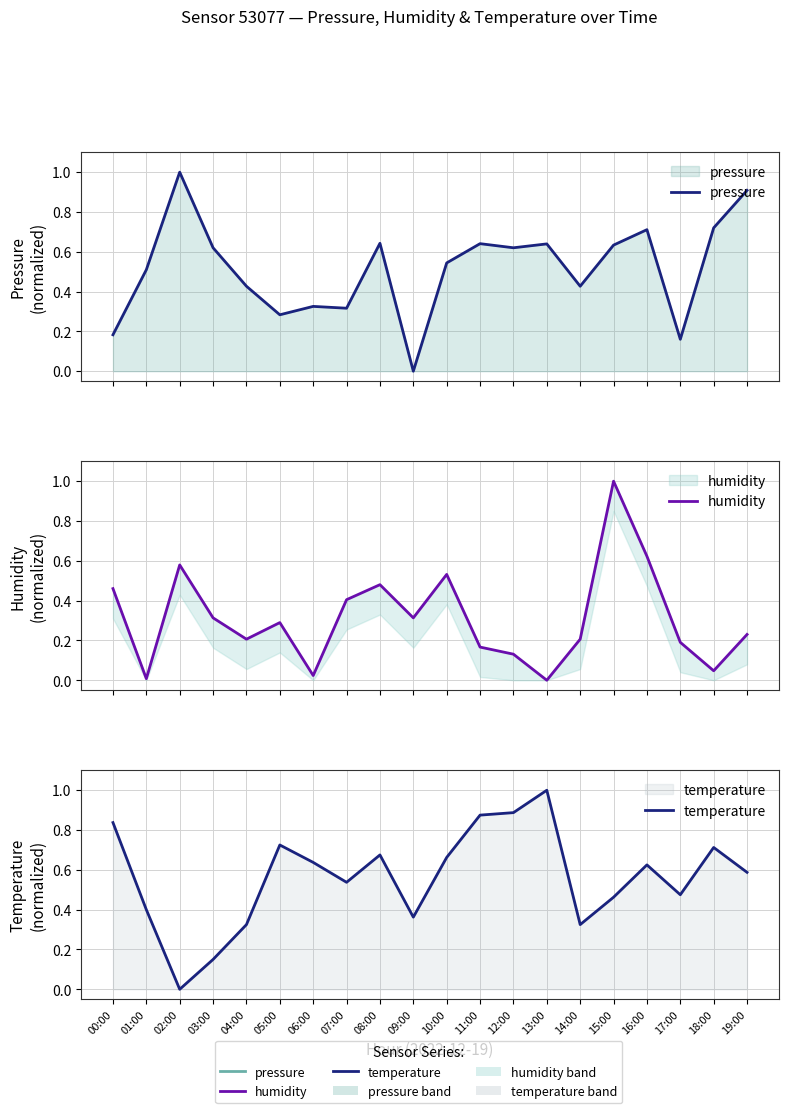

At how many categories does at least one series exceed 0?

20